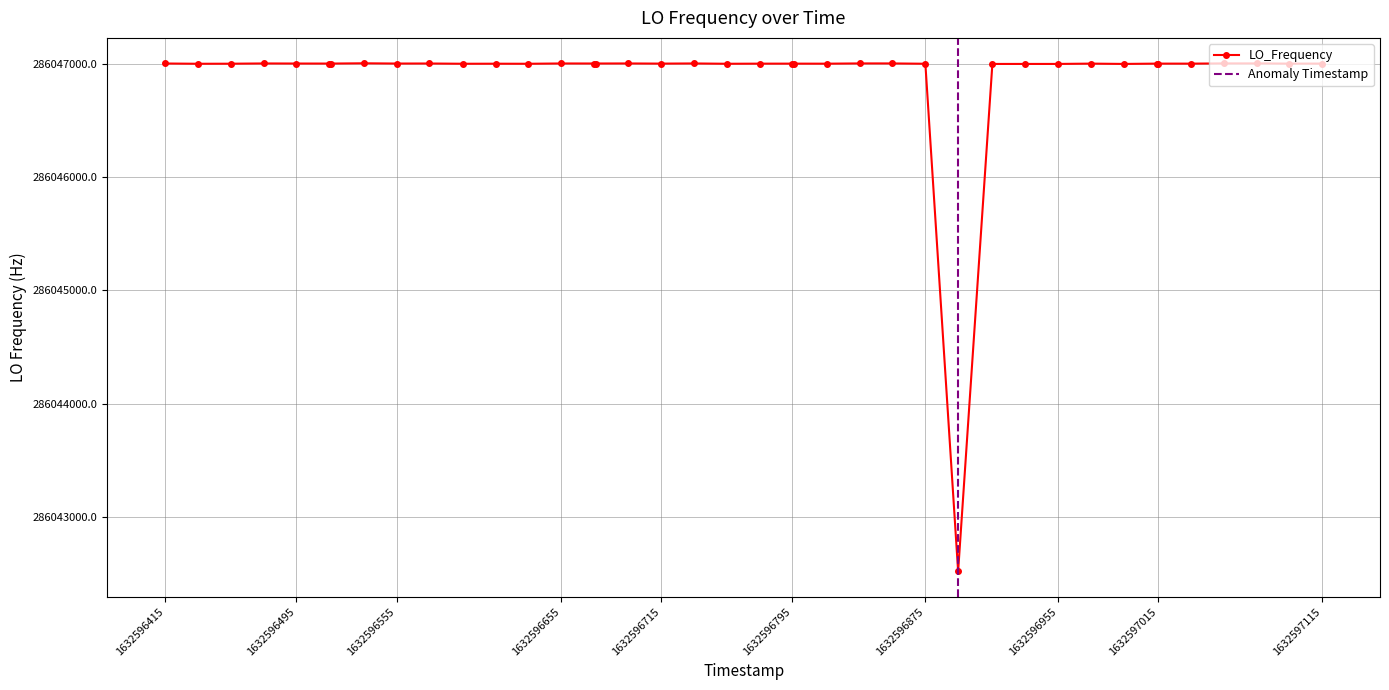

Is this an area chart (filled region under the line)?

No